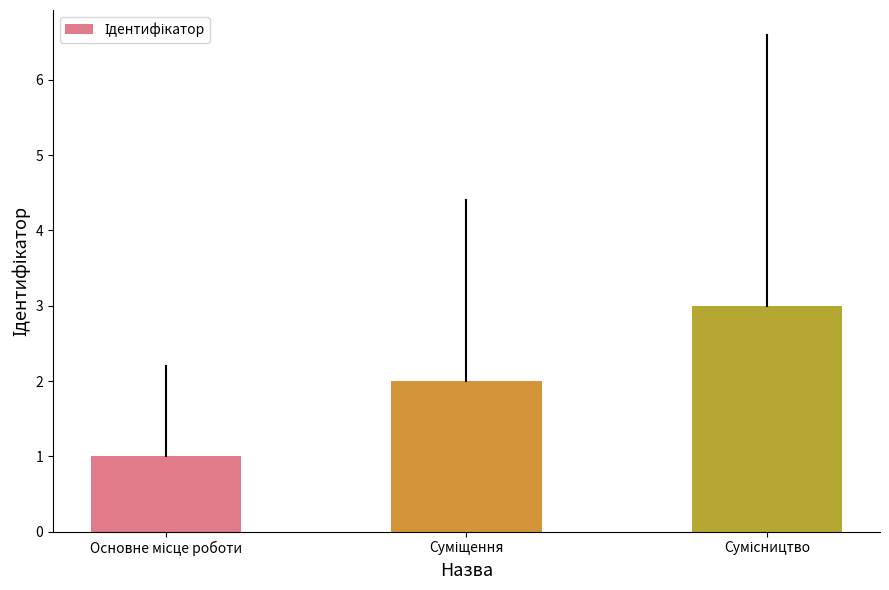

How many bars are there in total?

3